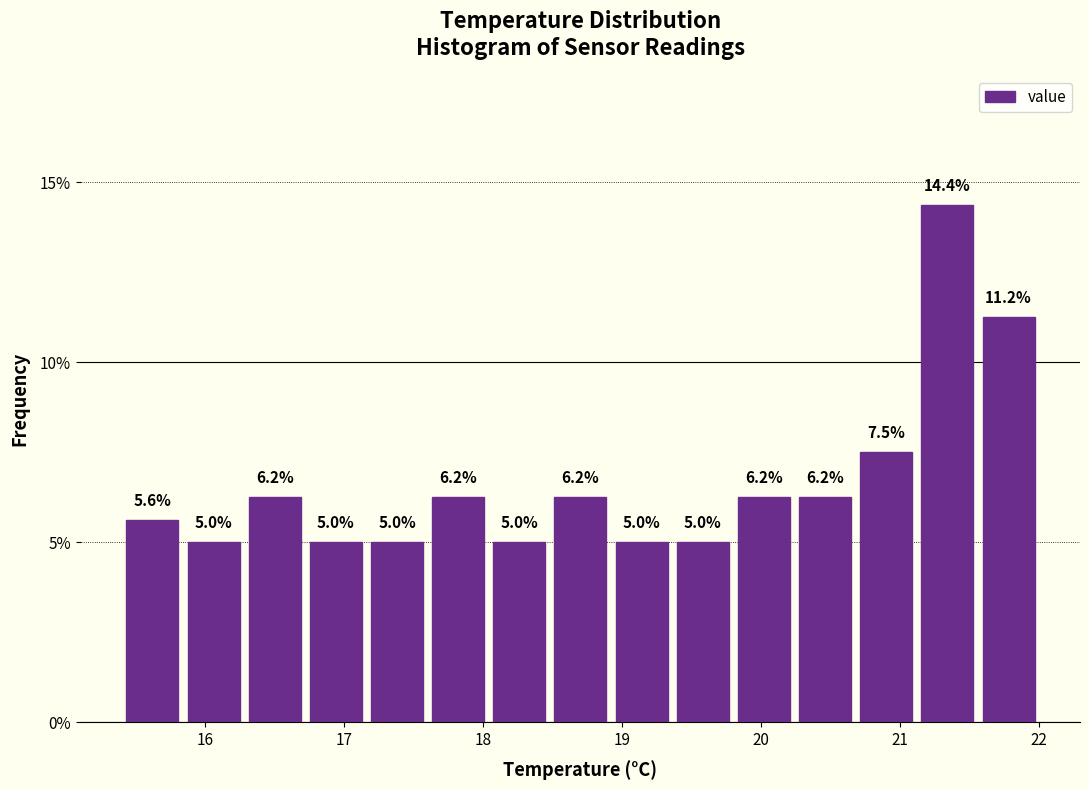

Reading left to right, list every bar in this chart as the range it spans on the x-axis followed by its height. The bar edges are not printed on the chart, so give them approximately, as read against the axis.

15.40 to 15.84: 5.6
15.84 to 16.28: 5.0
16.28 to 16.72: 6.2
16.72 to 17.16: 5.0
17.16 to 17.60: 5.0
17.60 to 18.04: 6.2
18.04 to 18.48: 5.0
18.48 to 18.92: 6.2
18.92 to 19.36: 5.0
19.36 to 19.80: 5.0
19.80 to 20.24: 6.2
20.24 to 20.68: 6.2
20.68 to 21.12: 7.5
21.12 to 21.56: 14.4
21.56 to 22.00: 11.2